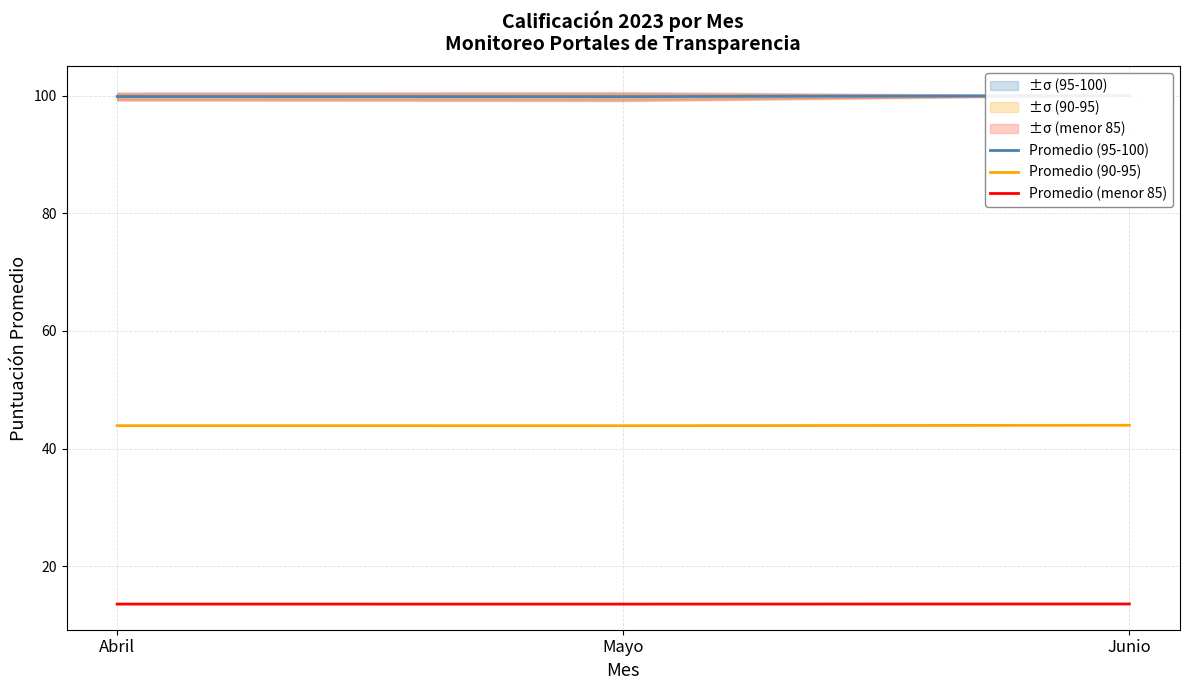

Reading left to right, extract all data points from this chart.

Promedio (95-100): 99.8	99.8	100.0
Promedio (90-95): 43.9	43.9	44.0
Promedio (menor 85): 13.6	13.5	13.6